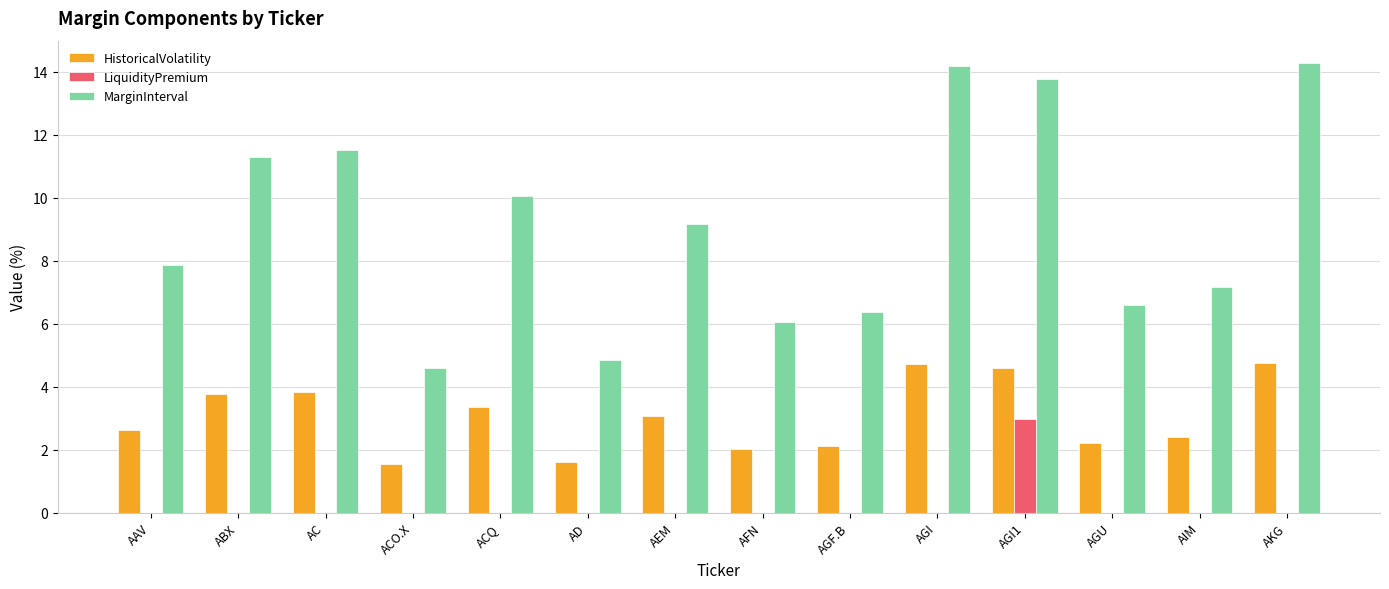

The value of HistoricalVolatility at AGU is 2.2. True or false?

True